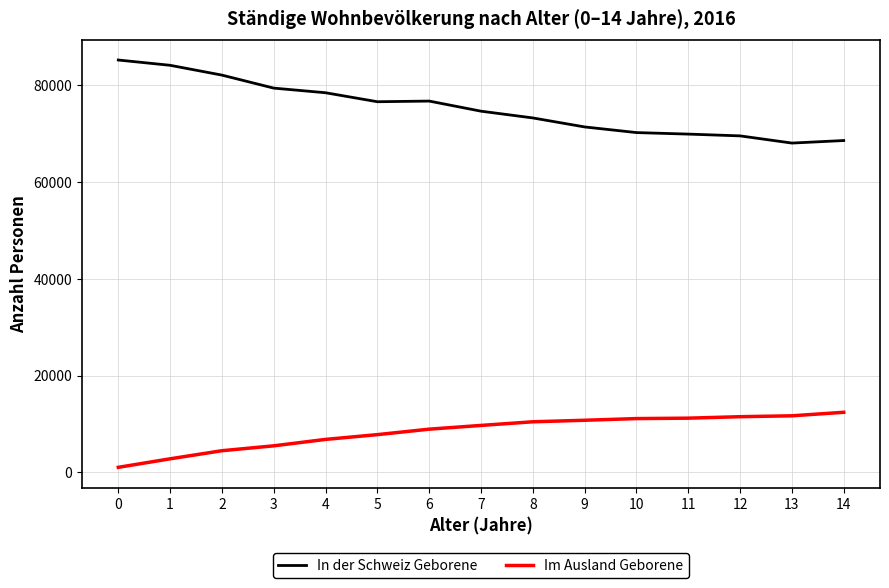

Is it true that In der Schweiz Geborene equals 19030 at 4?

False